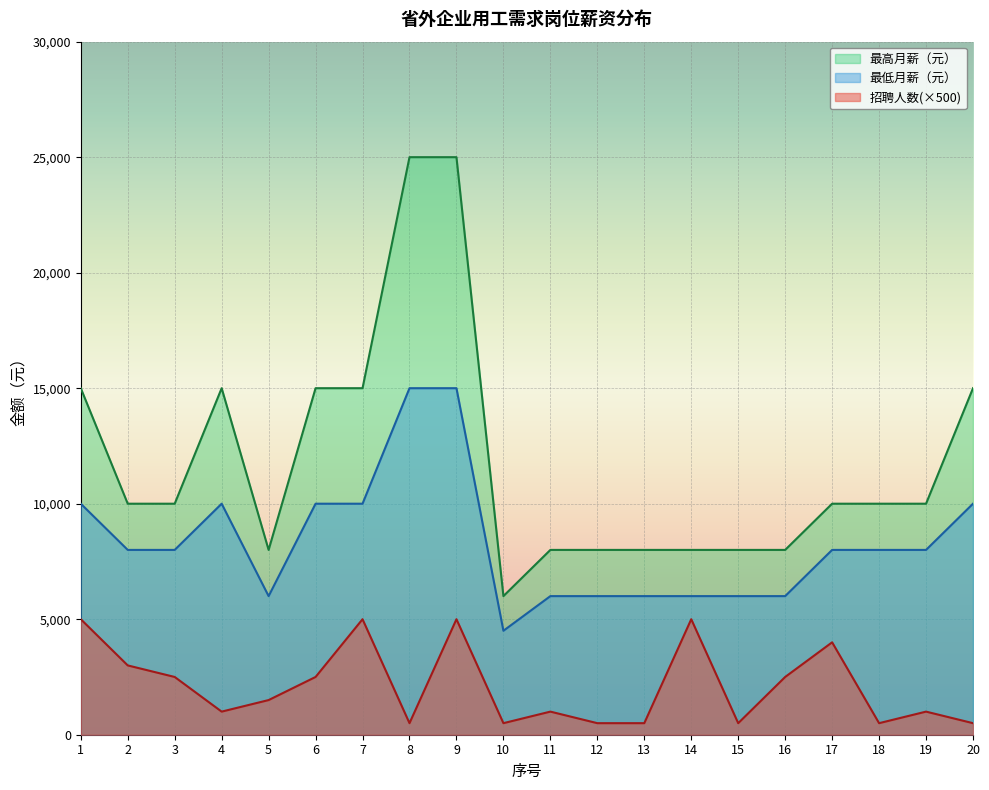

What is the lowest value of the 最高月薪（元） series?

6000